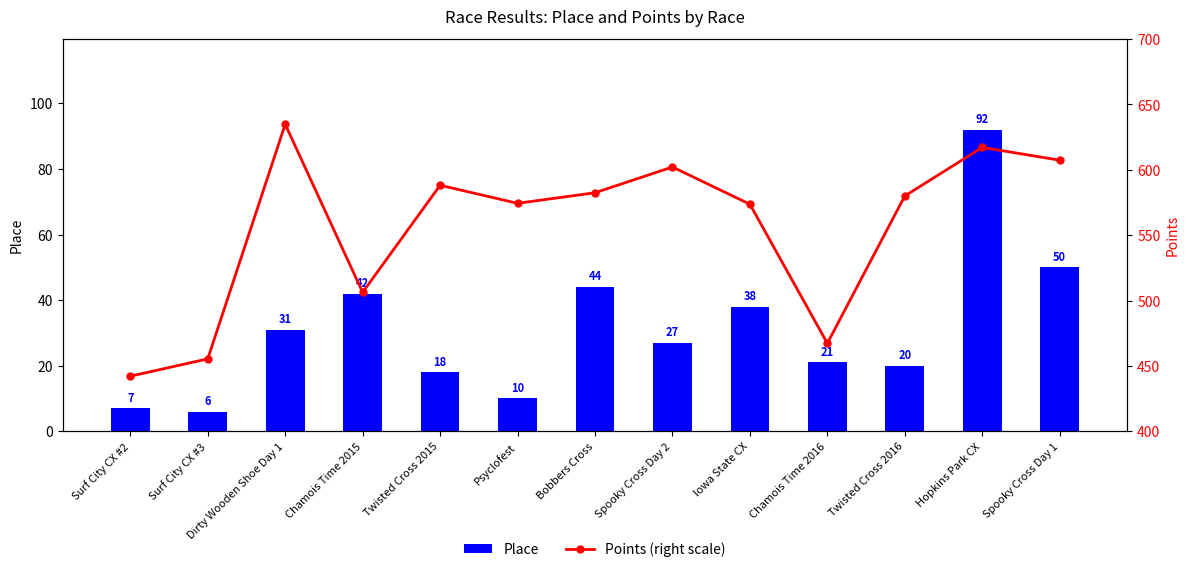

Reading left to right, list all the values displayed in this chart.

Place: Surf City CX #2=7.0	Surf City CX #3=6.0	Dirty Wooden Shoe Day 1=31.0	Chamois Time 2015=42.0	Twisted Cross 2015=18.0	Psyclofest=10.0	Bobbers Cross=44.0	Spooky Cross Day 2=27.0	Iowa State CX=38.0	Chamois Time 2016=21.0	Twisted Cross 2016=20.0	Hopkins Park CX=92.0	Spooky Cross Day 1=50.0
Points (right scale): Surf City CX #2=442.1	Surf City CX #3=455.3	Dirty Wooden Shoe Day 1=634.9	Chamois Time 2015=506.2	Twisted Cross 2015=588.2	Psyclofest=574.4	Bobbers Cross=582.5	Spooky Cross Day 2=602.2	Iowa State CX=573.7	Chamois Time 2016=467.2	Twisted Cross 2016=580.0	Hopkins Park CX=617.2	Spooky Cross Day 1=607.4